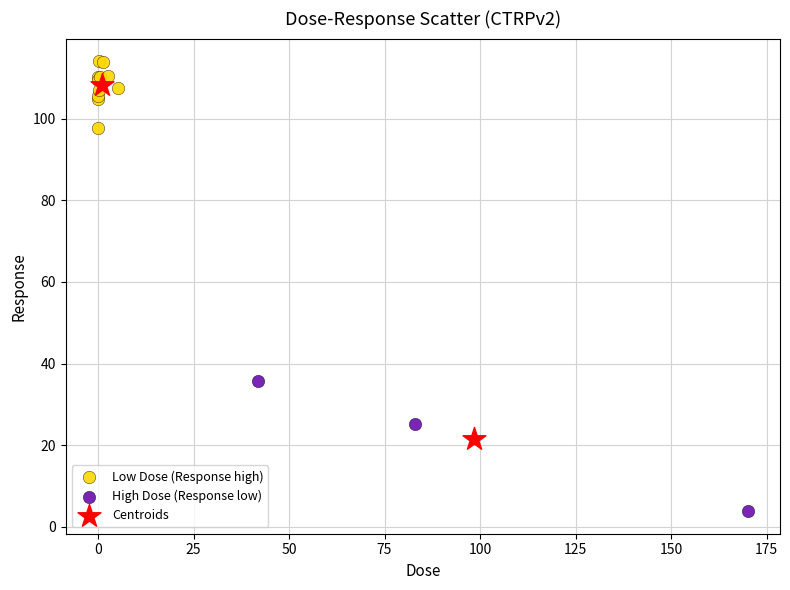

What are all the series names shown in the legend?

Low Dose (Response high), High Dose (Response low), Centroids